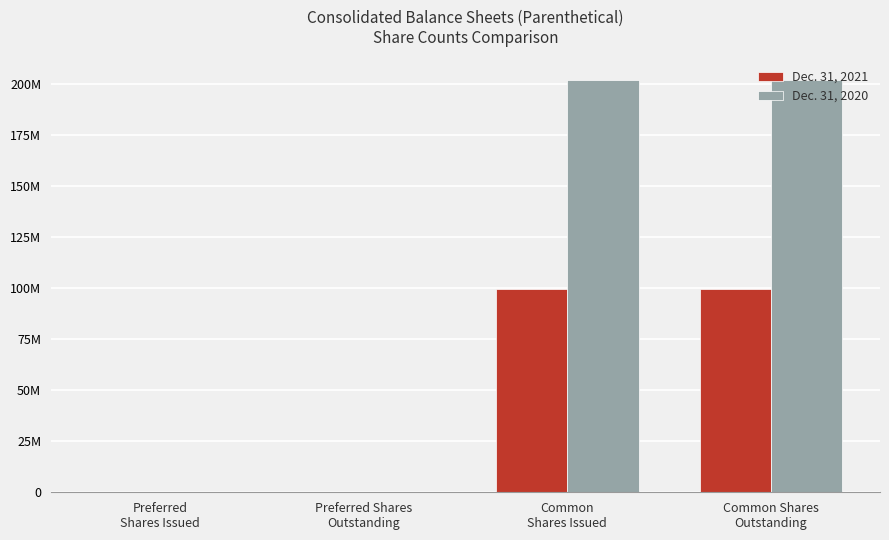

What are all the series names shown in the legend?

Dec. 31, 2021, Dec. 31, 2020